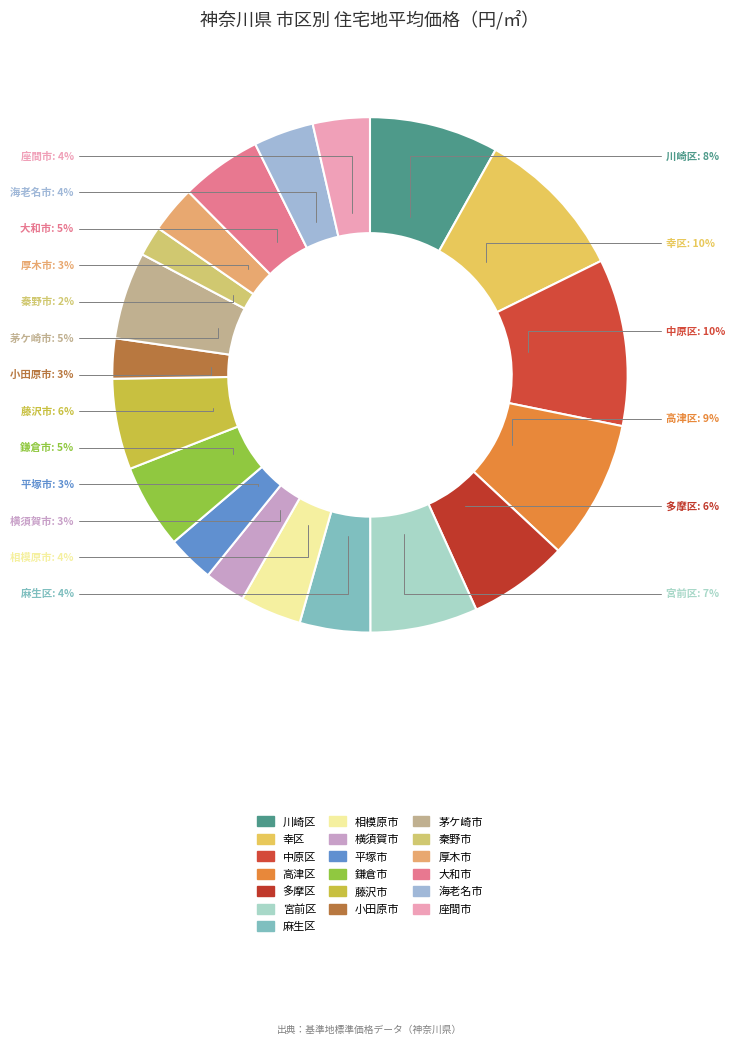

How many slices are in this pie chart?

19